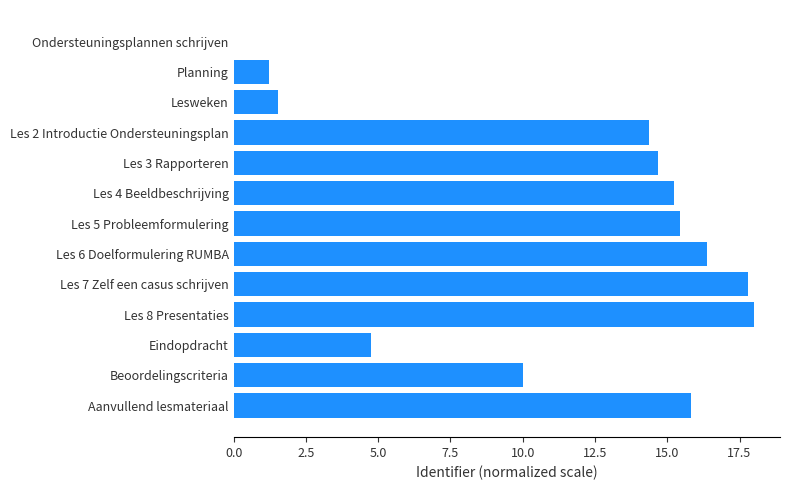

What is the change in value from Beoordelingscriteria to Aanvullend lesmateriaal?

+5.8